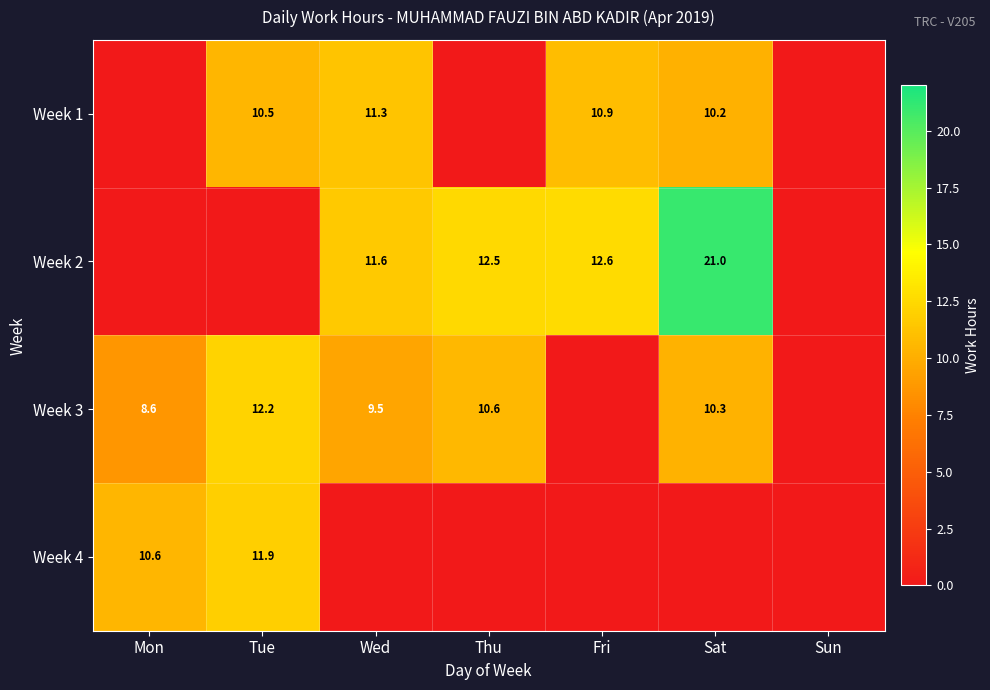

What is the sum of the Week 1 values at Fri and Sat?

21.1